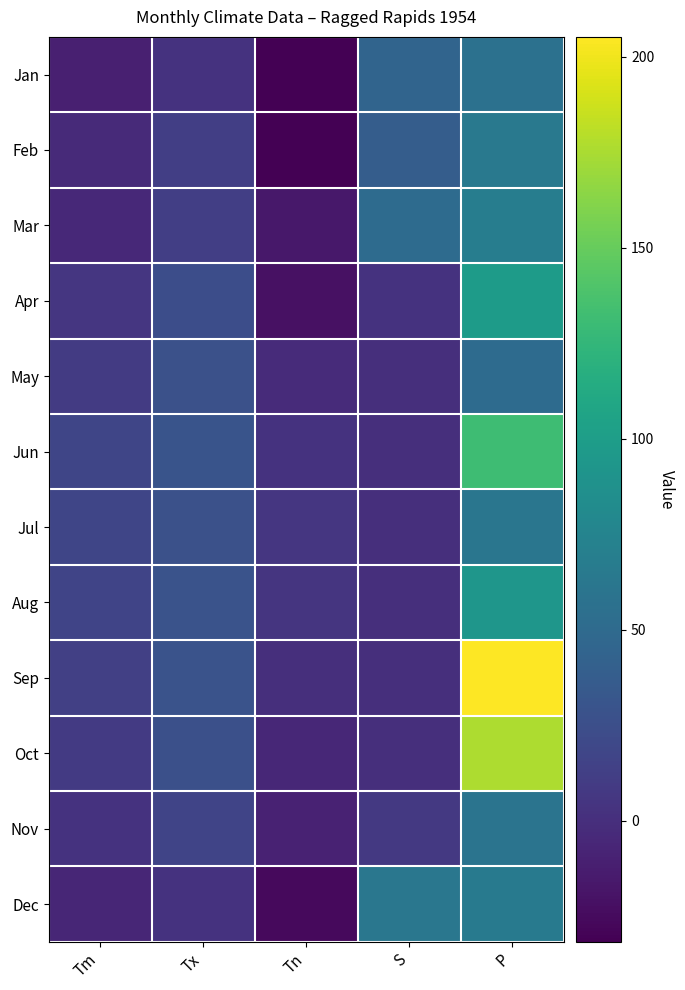

Reading left to right, list all the values displayed in this chart.

Jan: Tm=-11.2	Tx=3.3	Tn=-31.7	S=44.4	P=57.1
Feb: Tm=-3.7	Tx=12.2	Tn=-31.1	S=38.6	P=64.5
Mar: Tm=-4.0	Tx=12.2	Tn=-16.1	S=51.2	P=68.7
Apr: Tm=6.0	Tx=23.9	Tn=-21.1	S=2.6	P=98.6
May: Tm=9.9	Tx=26.7	Tn=-2.8	S=0.0	P=51.3
Jun: Tm=17.9	Tx=30.0	Tn=3.3	S=0.0	P=132.0
Jul: Tm=17.6	Tx=27.2	Tn=6.1	S=0.0	P=60.9
Aug: Tm=17.3	Tx=28.9	Tn=4.4	S=0.0	P=92.7
Sep: Tm=13.6	Tx=28.9	Tn=0.6	S=0.0	P=205.2
Oct: Tm=8.9	Tx=26.1	Tn=-5.6	S=0.0	P=175.7
Nov: Tm=3.1	Tx=17.2	Tn=-9.4	S=7.6	P=59.0
Dec: Tm=-6.6	Tx=3.3	Tn=-26.1	S=62.2	P=64.8